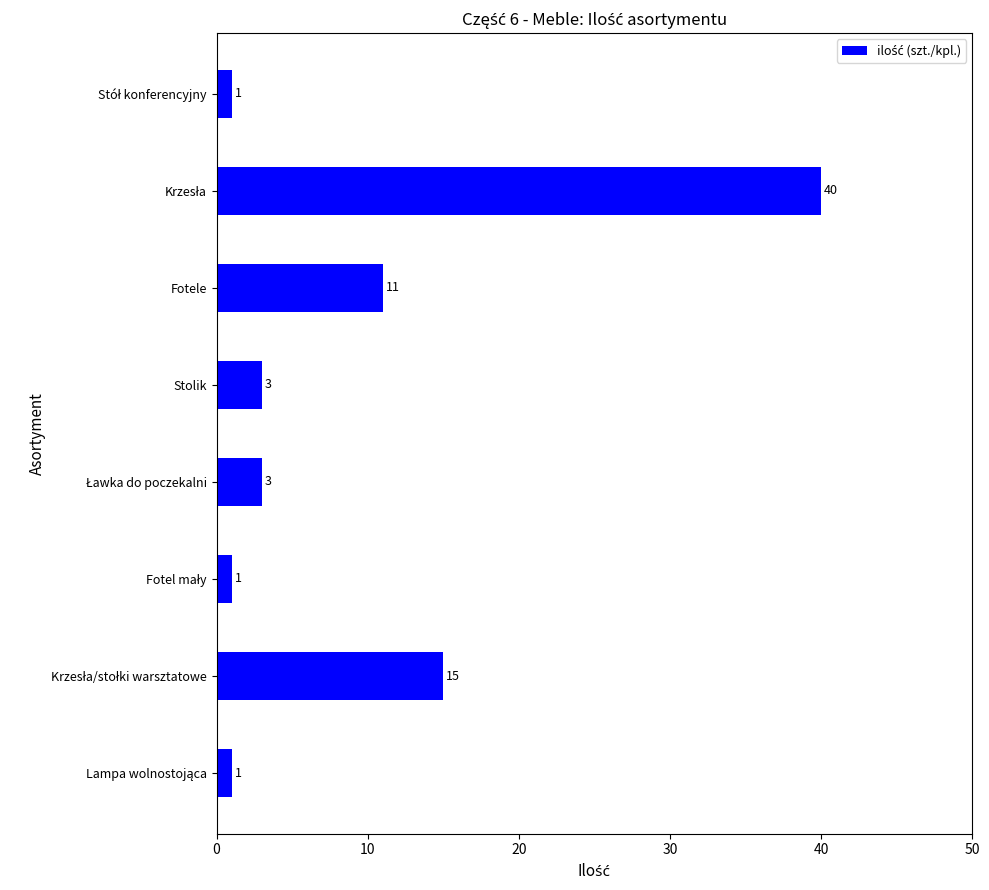

Count the number of data series in this chart.

1